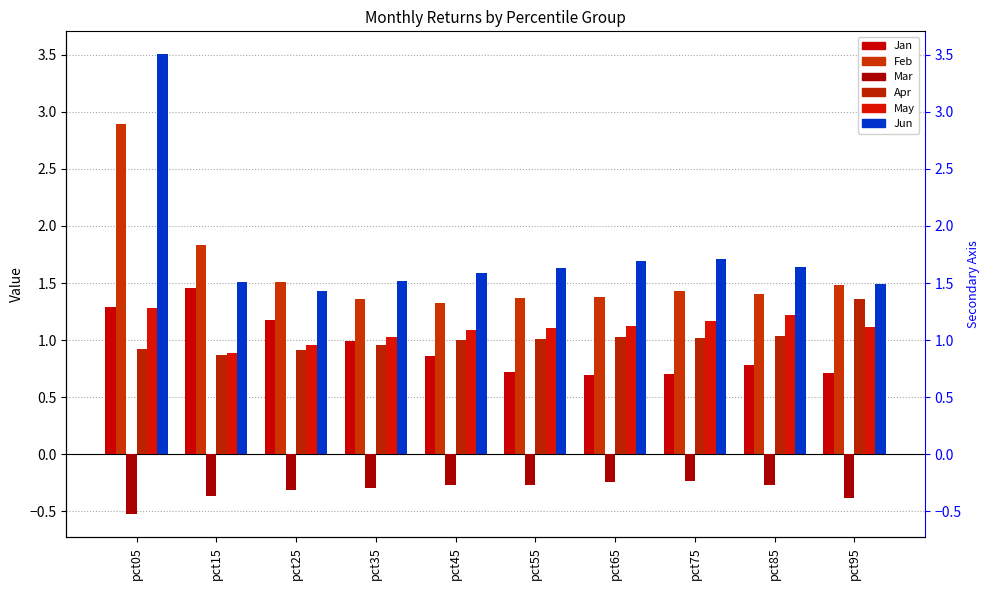

How many series are shown in this chart?

6